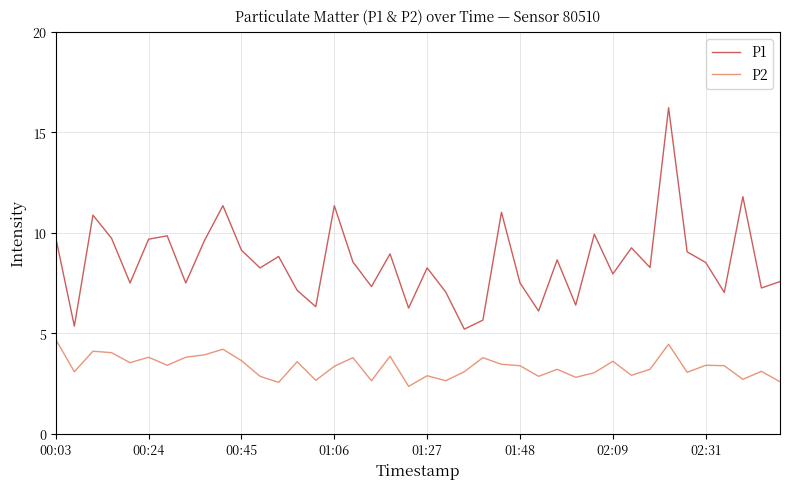

True or false: P1 and P2 cross at least once.

False